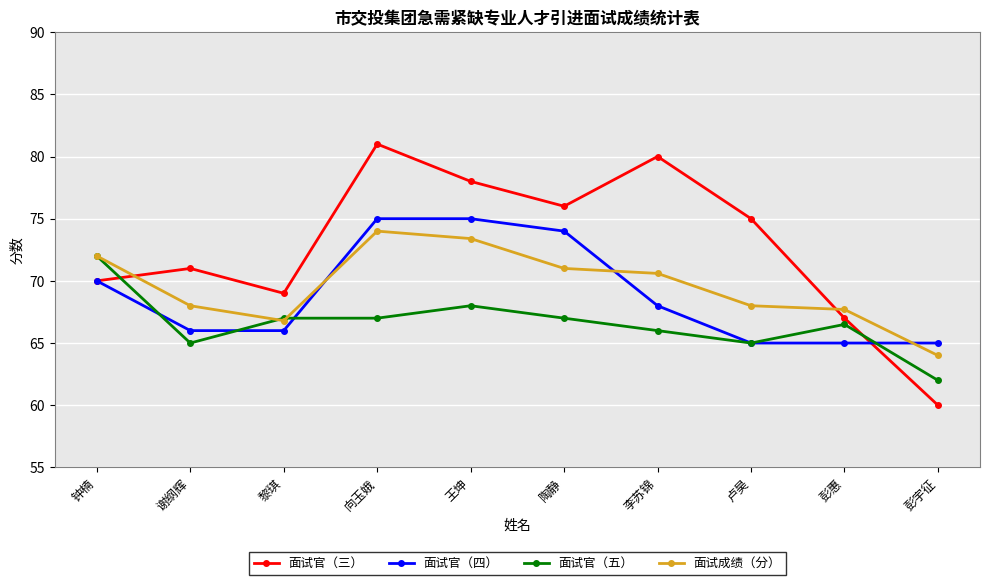

Which series has the largest total across all categories?

面试官（三）